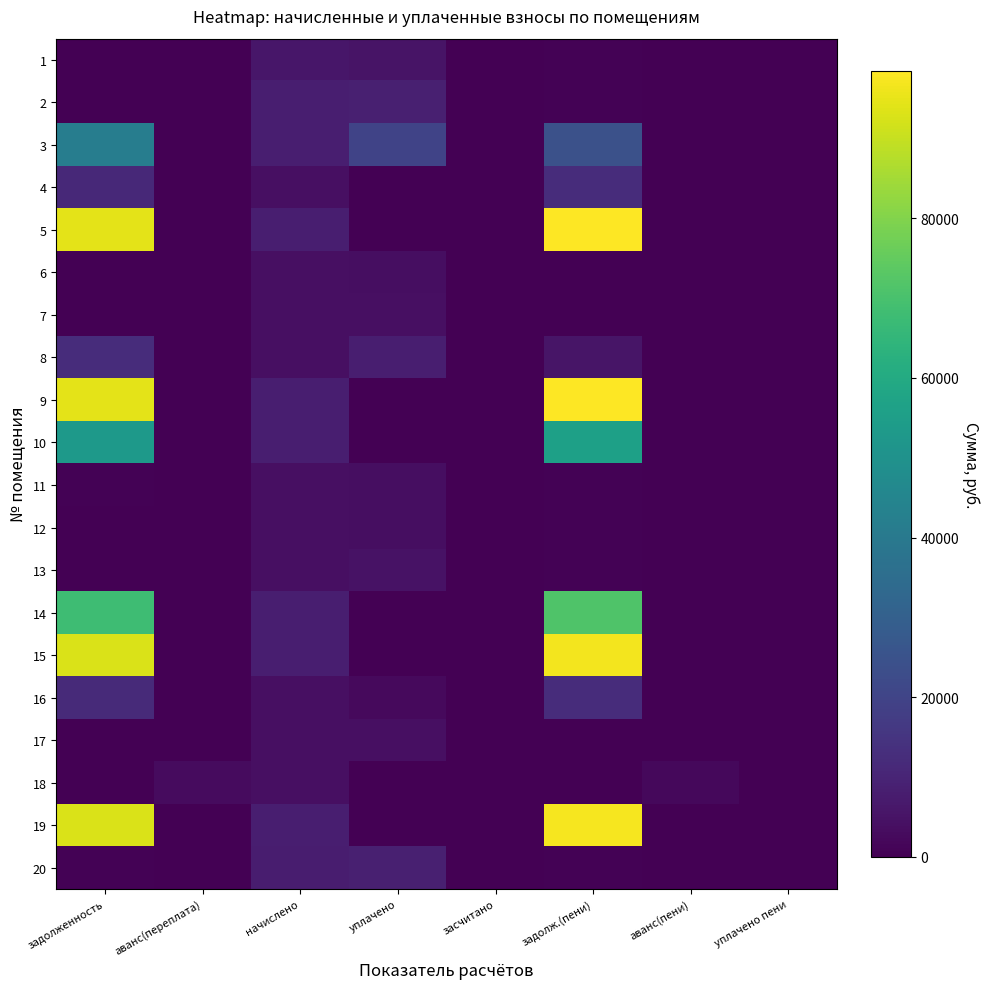

Reading left to right, list all the values displayed in this chart.

1: задолженность=0.0	аванс(переплата)=0.0	начислено=6085.9	уплачено=5126.4	засчитано=0.0	задолж.(пени)=507.2	аванс(пени)=0.0	уплачено пени=0.0
2: задолженность=0.0	аванс(переплата)=0.0	начислено=8204.3	уплачено=8739.9	засчитано=0.0	задолж.(пени)=683.7	аванс(пени)=0.0	уплачено пени=28.2
3: задолженность=41604.7	аванс(переплата)=0.0	начислено=8170.7	уплачено=20000.0	засчитано=0.0	задолж.(пени)=24367.4	аванс(пени)=0.0	уплачено пени=0.0
4: задолженность=11310.1	аванс(переплата)=0.0	начислено=3911.6	уплачено=0.0	засчитано=0.0	задолж.(пени)=12569.9	аванс(пени)=0.0	уплачено пени=0.0
5: задолженность=94500.9	аванс(переплата)=0.0	начислено=8226.7	уплачено=0.0	засчитано=0.0	задолж.(пени)=98482.1	аванс(пени)=0.0	уплачено пени=0.0
6: задолженность=321.3	аванс(переплата)=0.0	начислено=3855.6	уплачено=3820.8	засчитано=0.0	задолж.(пени)=321.3	аванс(пени)=0.0	уплачено пени=0.0
7: задолженность=335.3	аванс(переплата)=0.0	начислено=4023.7	уплачено=3987.6	засчитано=0.0	задолж.(пени)=335.3	аванс(пени)=0.0	уплачено пени=0.0
8: задолженность=12492.5	аванс(переплата)=0.0	начислено=3877.9	уплачено=8340.4	засчитано=0.0	задолж.(пени)=5391.7	аванс(пени)=0.0	уплачено пени=0.0
9: задолженность=94372.4	аванс(переплата)=0.0	начислено=8215.4	уплачено=0.0	засчитано=0.0	задолж.(пени)=98348.1	аванс(пени)=0.0	уплачено пени=0.0
10: задолженность=52724.5	аванс(переплата)=0.0	начислено=8114.6	уплачено=0.0	засчитано=0.0	задолж.(пени)=55948.9	аванс(пени)=0.0	уплачено пени=0.0
11: задолженность=644.5	аванс(переплата)=0.0	начислено=3866.8	уплачено=3510.9	засчитано=0.0	задолж.(пени)=649.1	аванс(пени)=0.0	уплачено пени=0.0
12: задолженность=329.7	аванс(переплата)=0.0	начислено=3956.4	уплачено=3591.1	засчитано=0.0	задолж.(пени)=661.8	аванс(пени)=0.0	уплачено пени=3.2
13: задолженность=325.0	аванс(переплата)=0.0	начислено=3900.4	уплачено=4989.6	засчитано=0.0	задолж.(пени)=650.1	аванс(пени)=0.0	уплачено пени=88.8
14: задолженность=67870.4	аванс(переплата)=0.0	начислено=8159.4	уплачено=0.0	засчитано=0.0	задолж.(пени)=71373.7	аванс(пени)=0.0	уплачено пени=0.0
15: задолженность=92955.0	аванс(переплата)=0.0	начислено=8092.2	уплачено=0.0	засчитано=0.0	задолж.(пени)=96871.1	аванс(пени)=0.0	уплачено пени=0.0
16: задолженность=11750.9	аванс(переплата)=0.0	начислено=3900.4	уплачено=2556.0	засчитано=0.0	задолж.(пени)=12313.0	аванс(пени)=0.0	уплачено пени=0.0
17: задолженность=330.6	аванс(переплата)=0.0	начислено=3967.7	уплачено=3931.9	засчитано=0.0	задолж.(пени)=330.6	аванс(пени)=0.0	уплачено пени=0.0
18: задолженность=0.0	аванс(переплата)=2924.0	начислено=3877.9	уплачено=0.0	засчитано=0.0	задолж.(пени)=0.0	аванс(пени)=1954.5	уплачено пени=0.0
19: задолженность=93085.0	аванс(переплата)=0.0	начислено=8103.4	уплачено=0.0	засчитано=0.0	задолж.(пени)=97006.5	аванс(пени)=0.0	уплачено пени=0.0
20: задолженность=672.5	аванс(переплата)=0.0	начислено=8069.8	уплачено=8596.8	засчитано=0.0	задолж.(пени)=672.5	аванс(пени)=0.0	уплачено пени=0.0